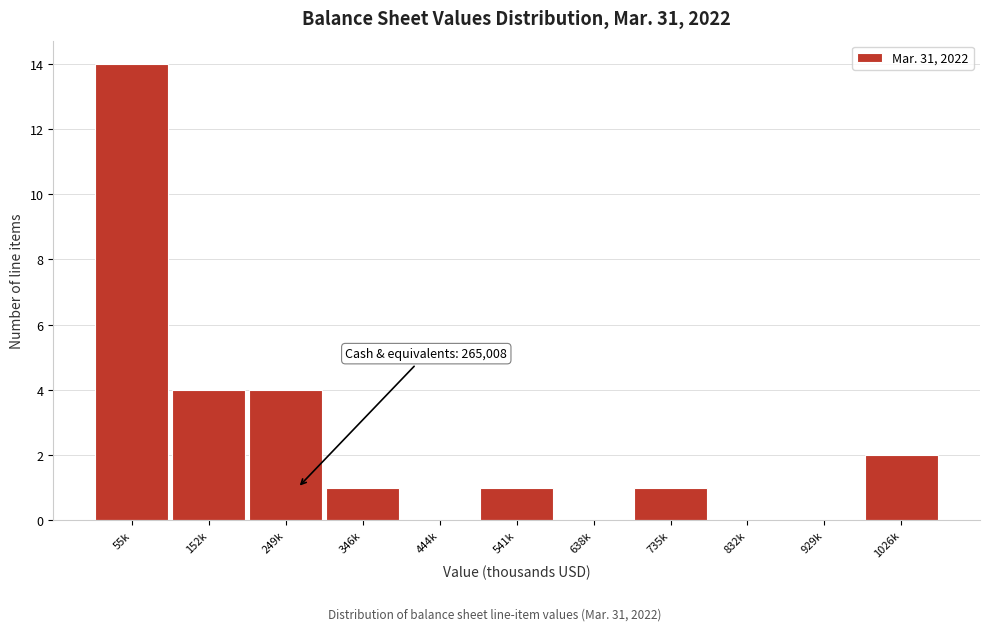

Reading right to left, what are all the values shown in this chart?

1026k=2	929k=0	832k=0	735k=1	638k=0	541k=1	444k=0	346k=1	249k=4	152k=4	55k=14